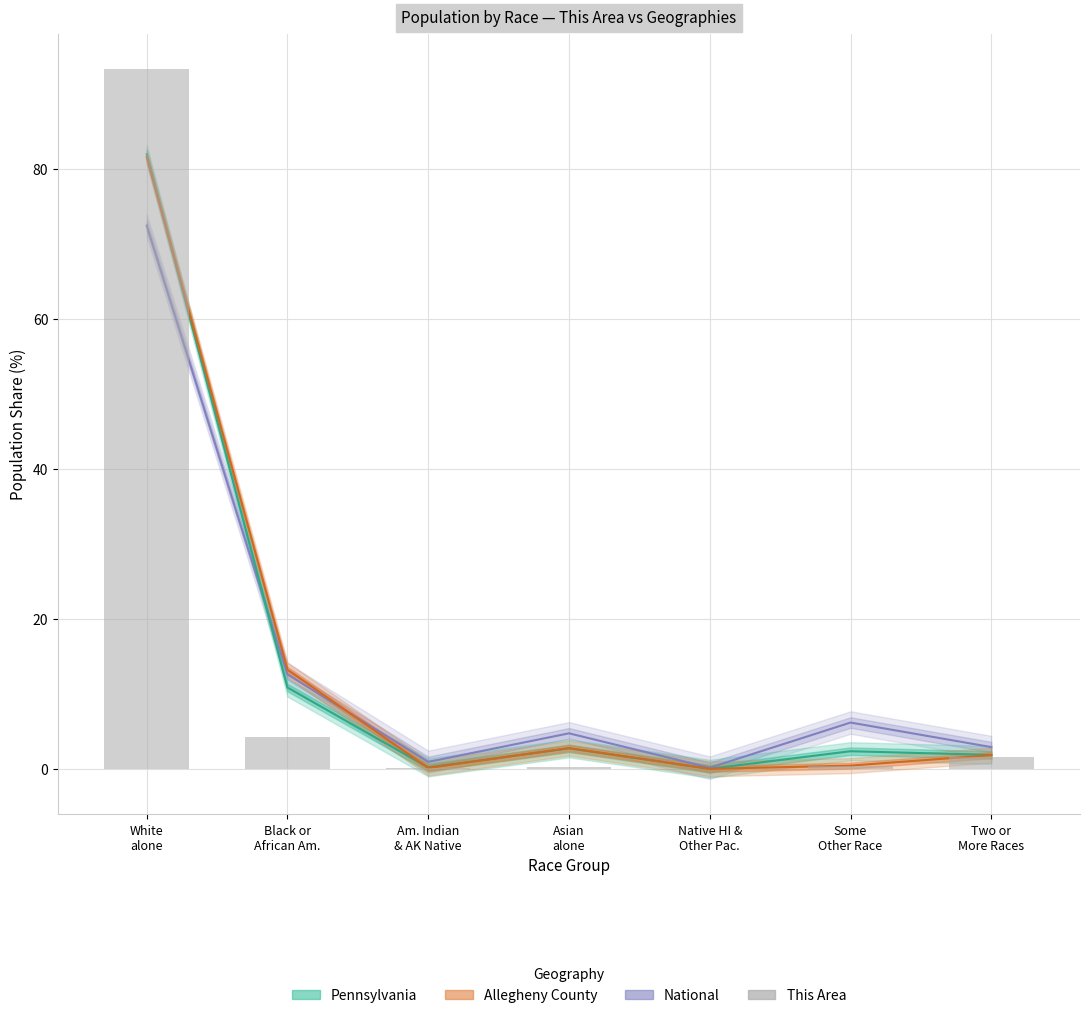

True or false: the data shows 93.3 at White
alone.

True